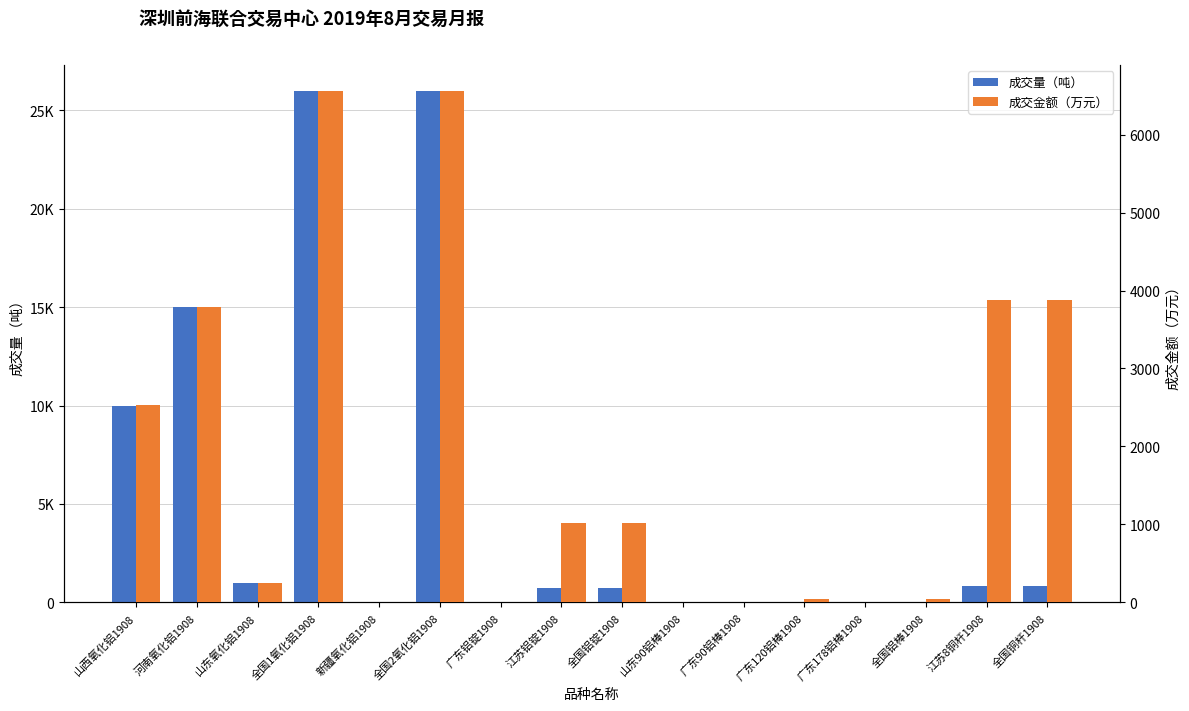

What is the greatest value displayed?

26000.0